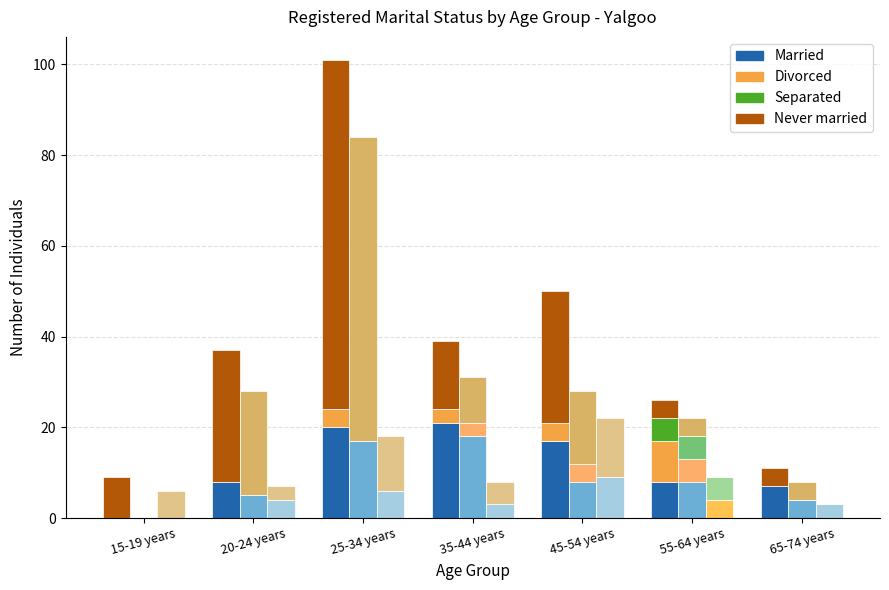

Where does the Never married series first go above 15?

20-24 years